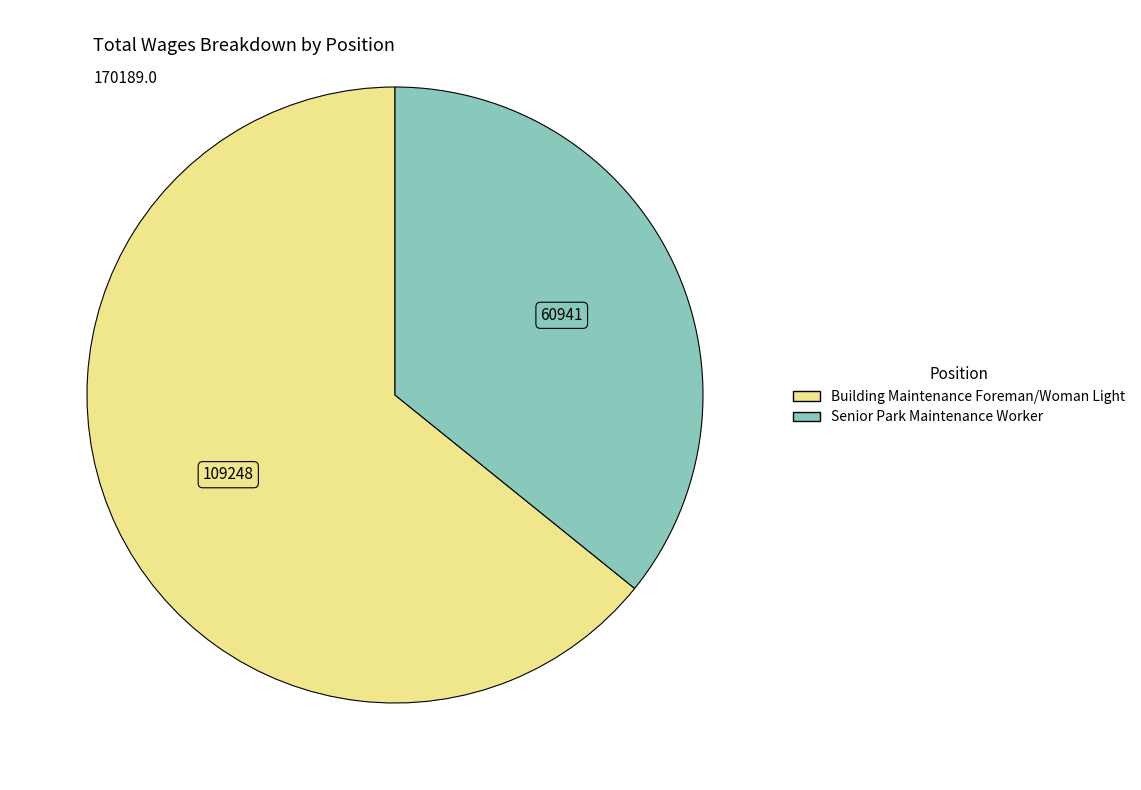

Is it true that Senior Park Maintenance Worker is 28% of the pie?

False